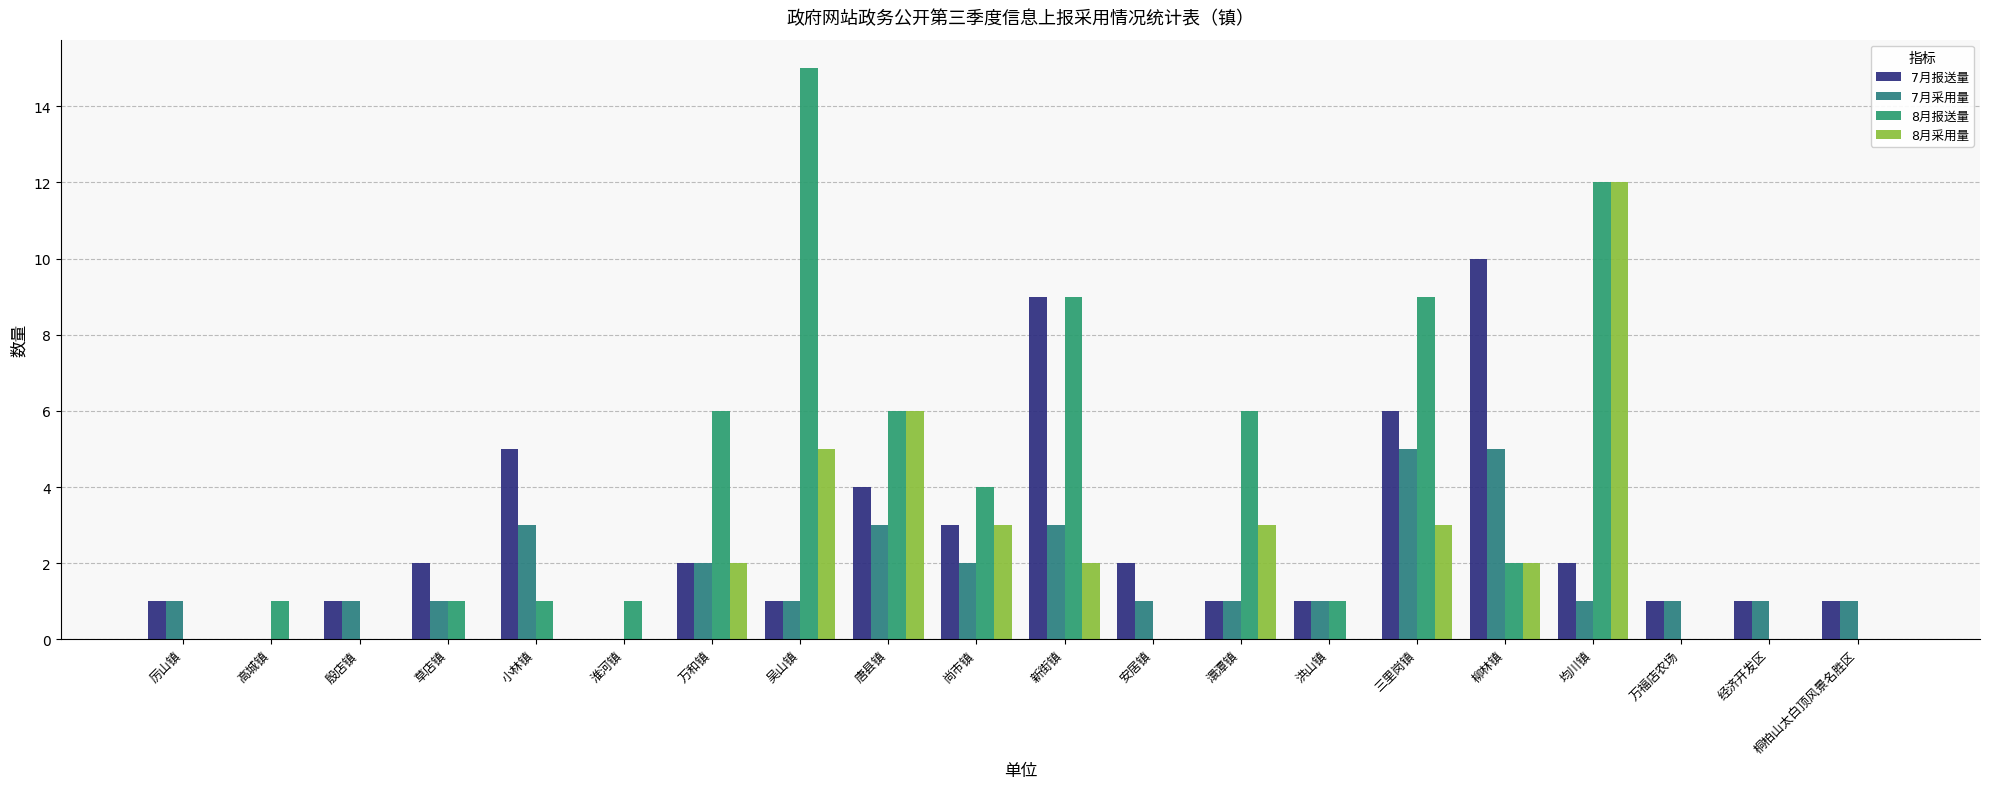

Count the number of data series in this chart.

4